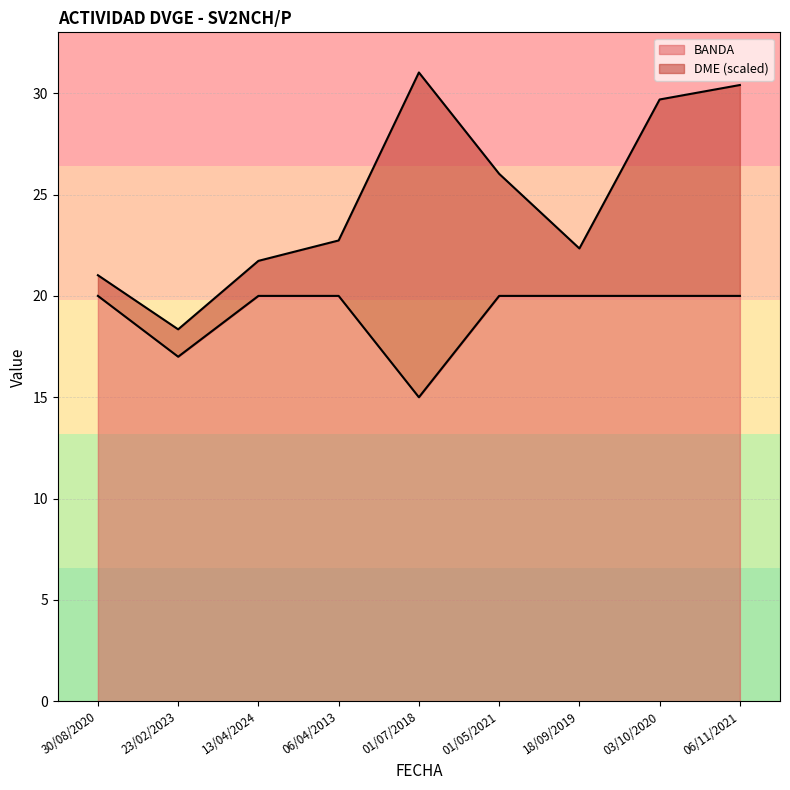

What is the smallest value displayed?

15